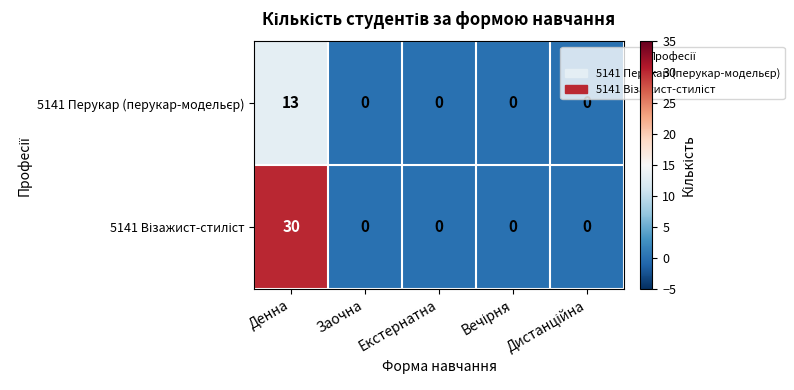

At how many categories does at least one series exceed 8?

1